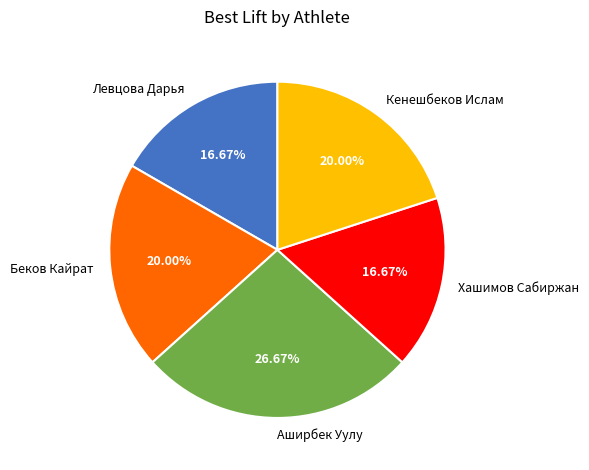

To the nearest percent, what portion does Кенешбеков Ислам represent?

20%